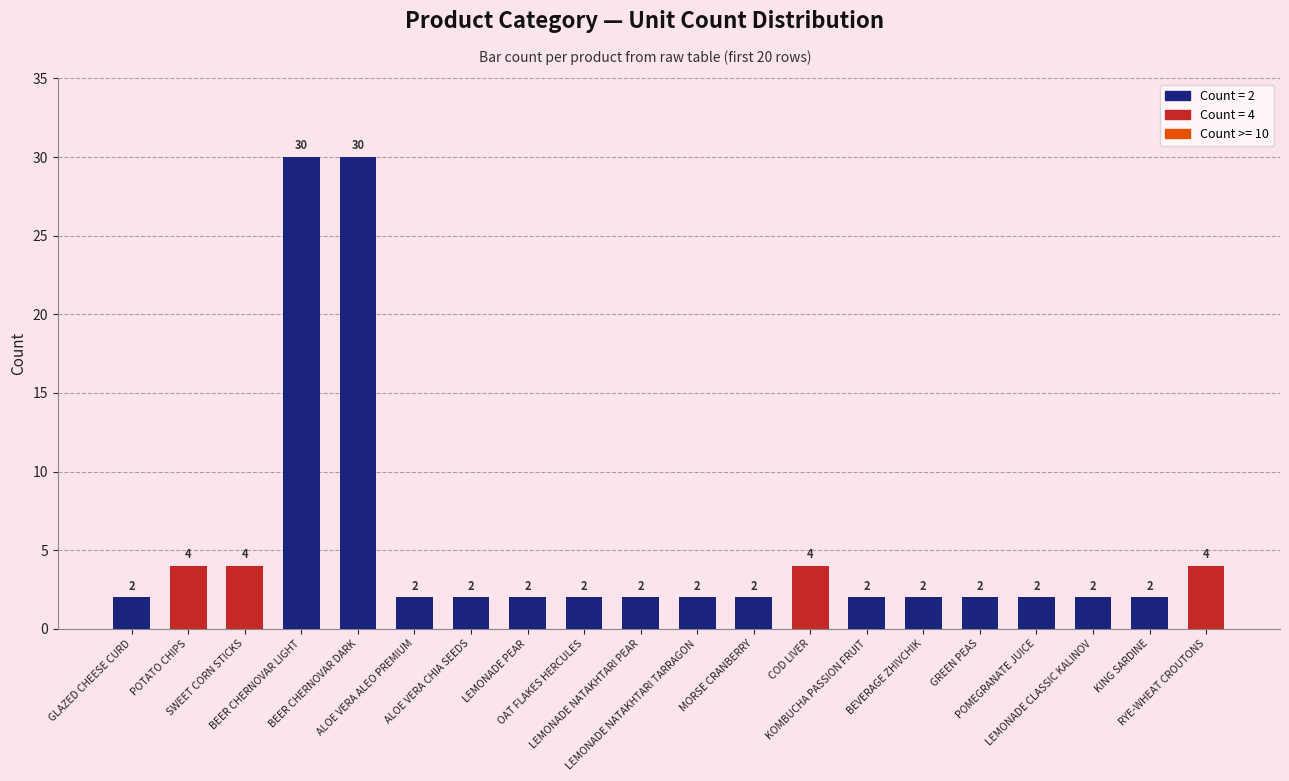

Which has a higher value, BEER CHERNOVAR LIGHT or KING SARDINE?

BEER CHERNOVAR LIGHT